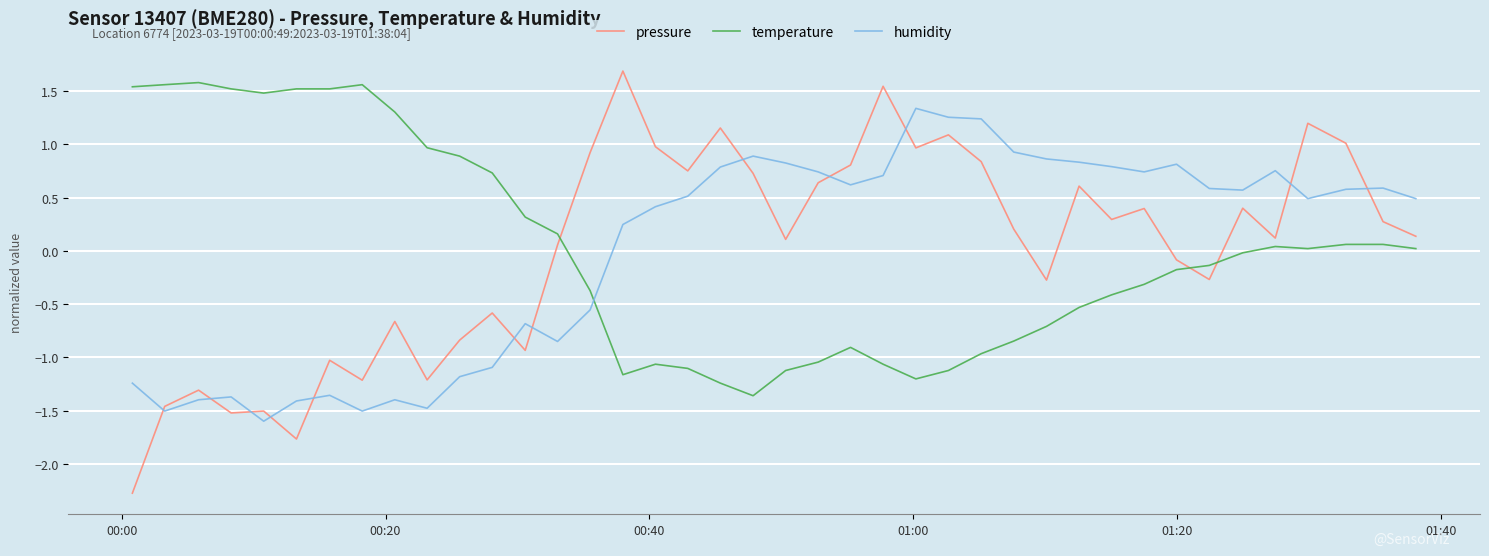

What is the difference between the maximum and minimum values in the humidity series?

2.9